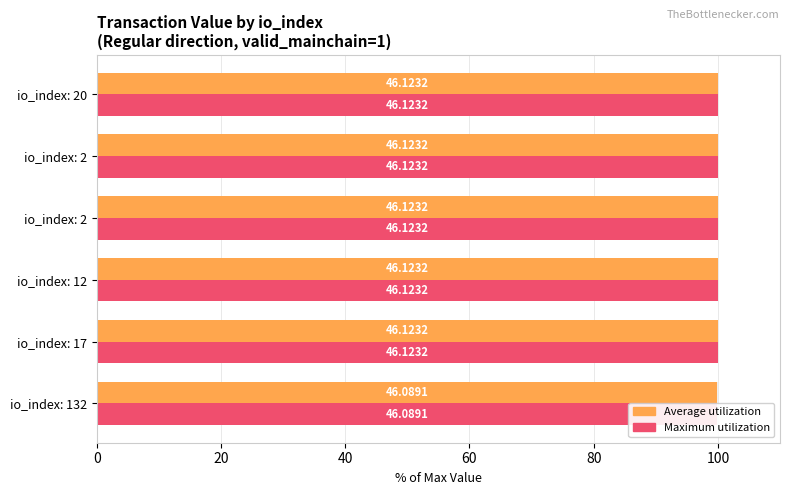

Which series changed the most between 0 and 40?

Average utilization